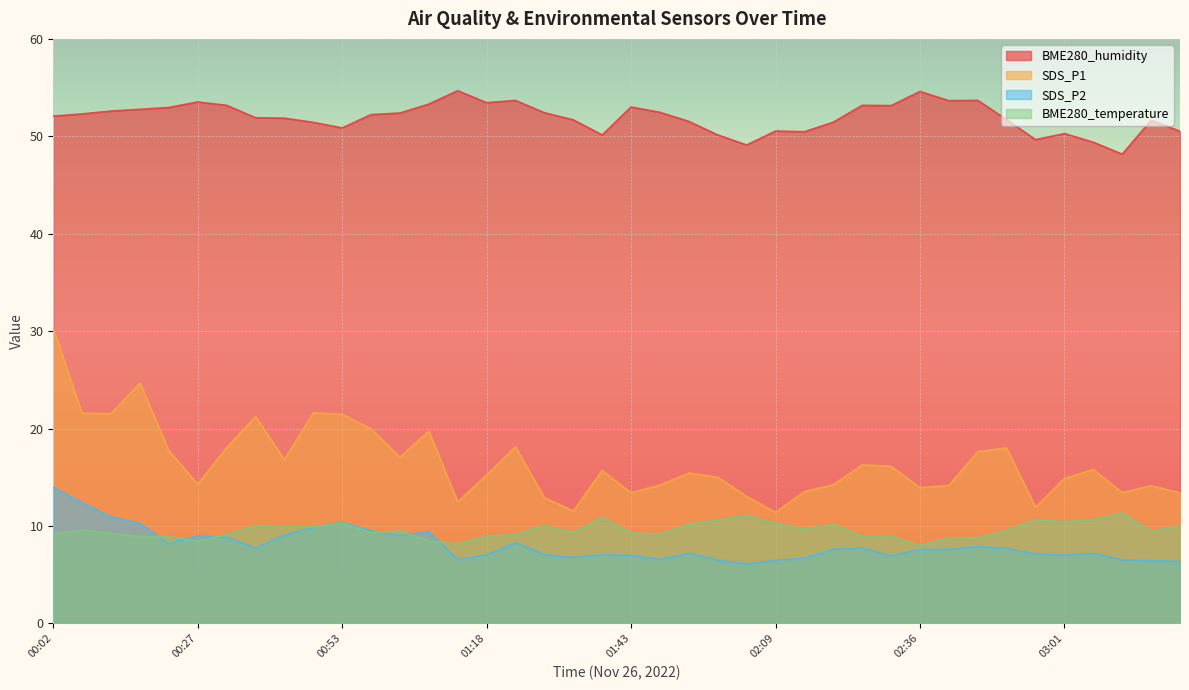

What is the total value across all series at 00:12?

94.3